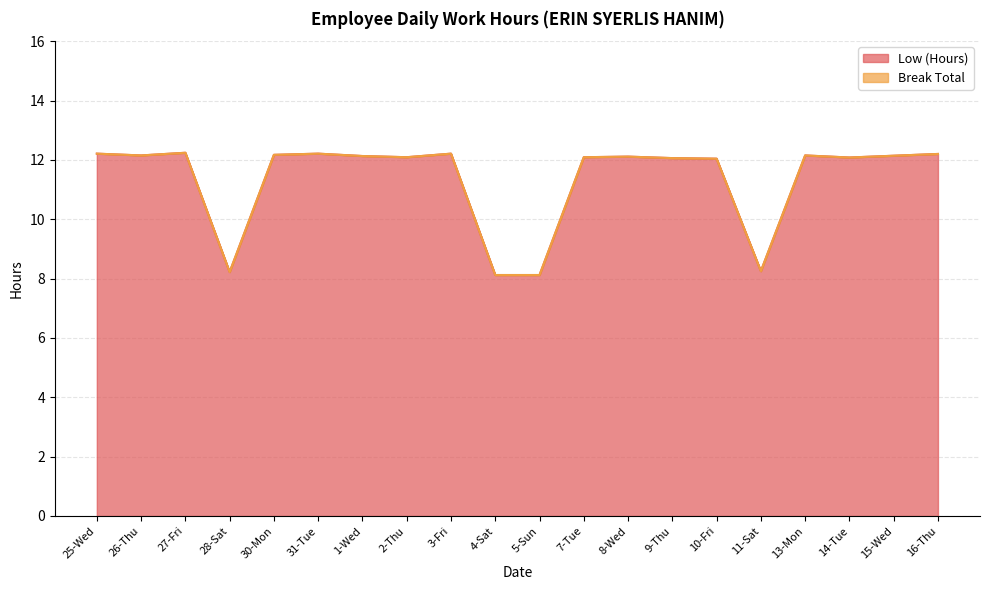

Does the chart display data point markers on the line(s)?

No